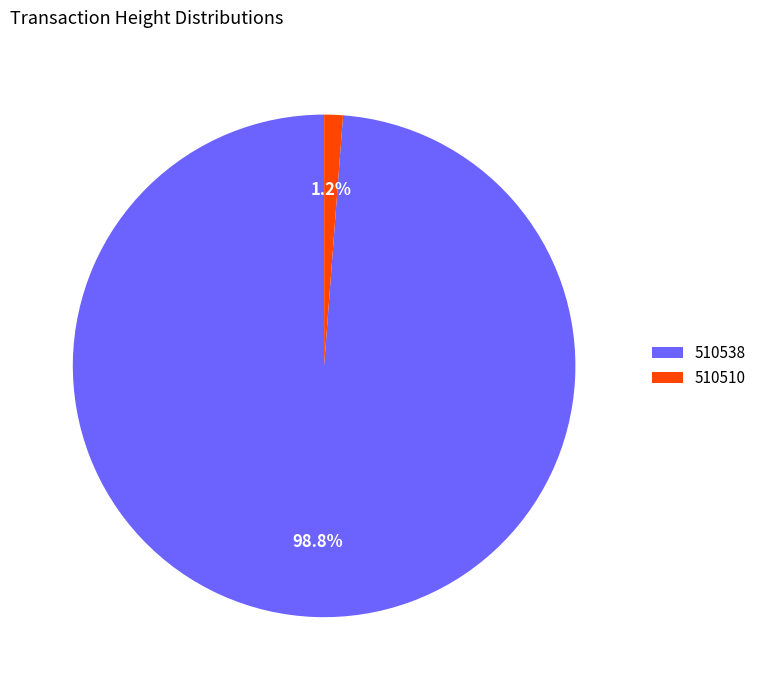

Do 510538 and 510510 together represent more than half of the pie?

Yes